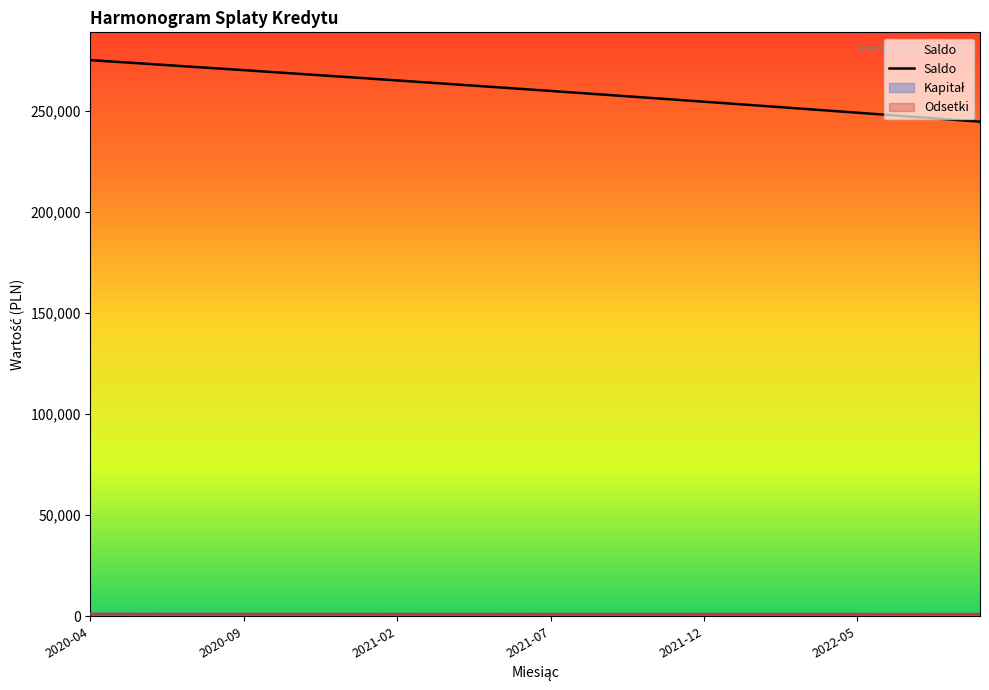

Which series has the largest range (max minus min)?

Saldo